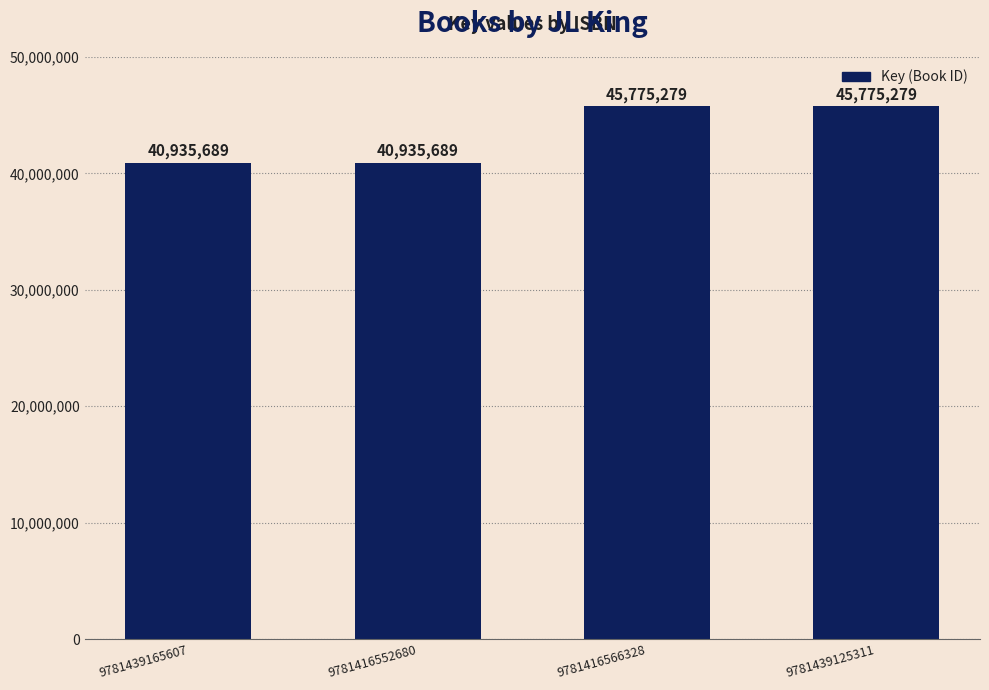

What is the change in value from 9781439165607 to 9781439125311?

+4839590